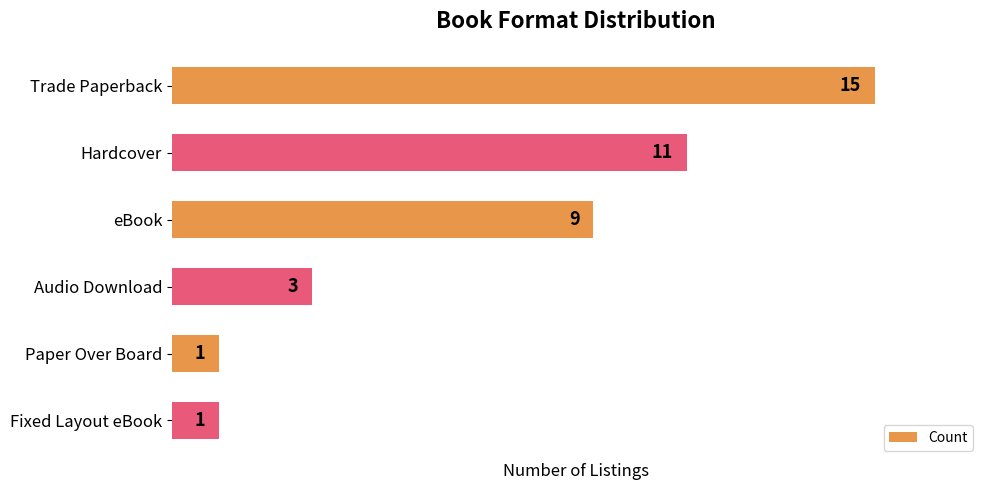

What is the difference between the values at Fixed Layout eBook and eBook?

8